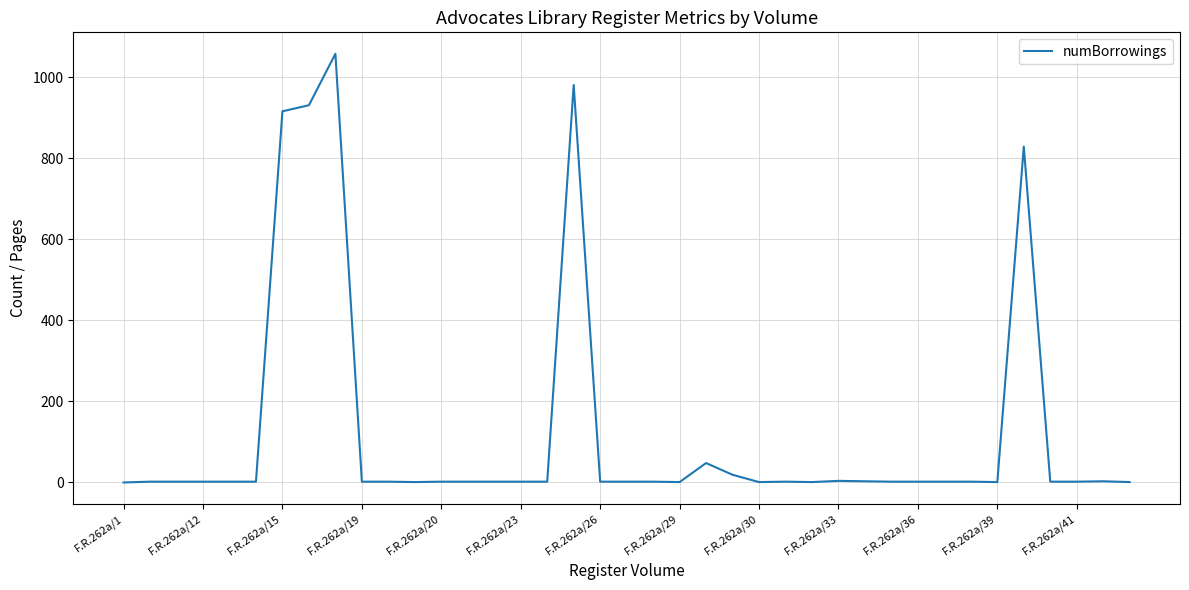

How many lines are shown in the chart?

1